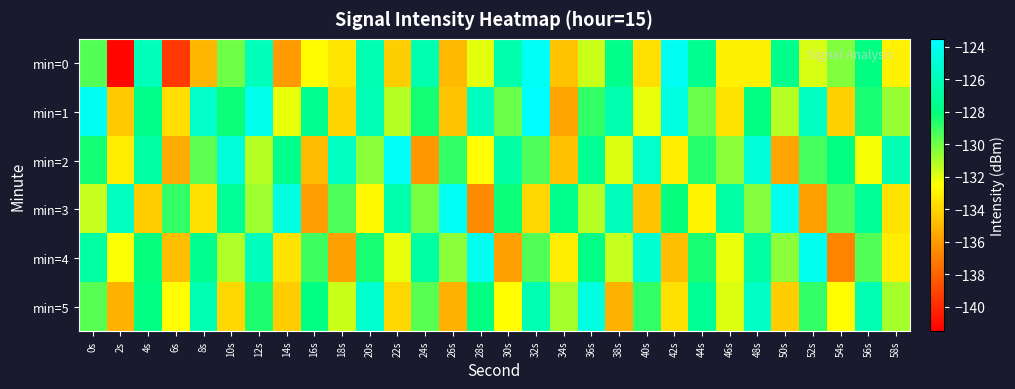

Which label corresponds to the smallest value in the chart?

2s